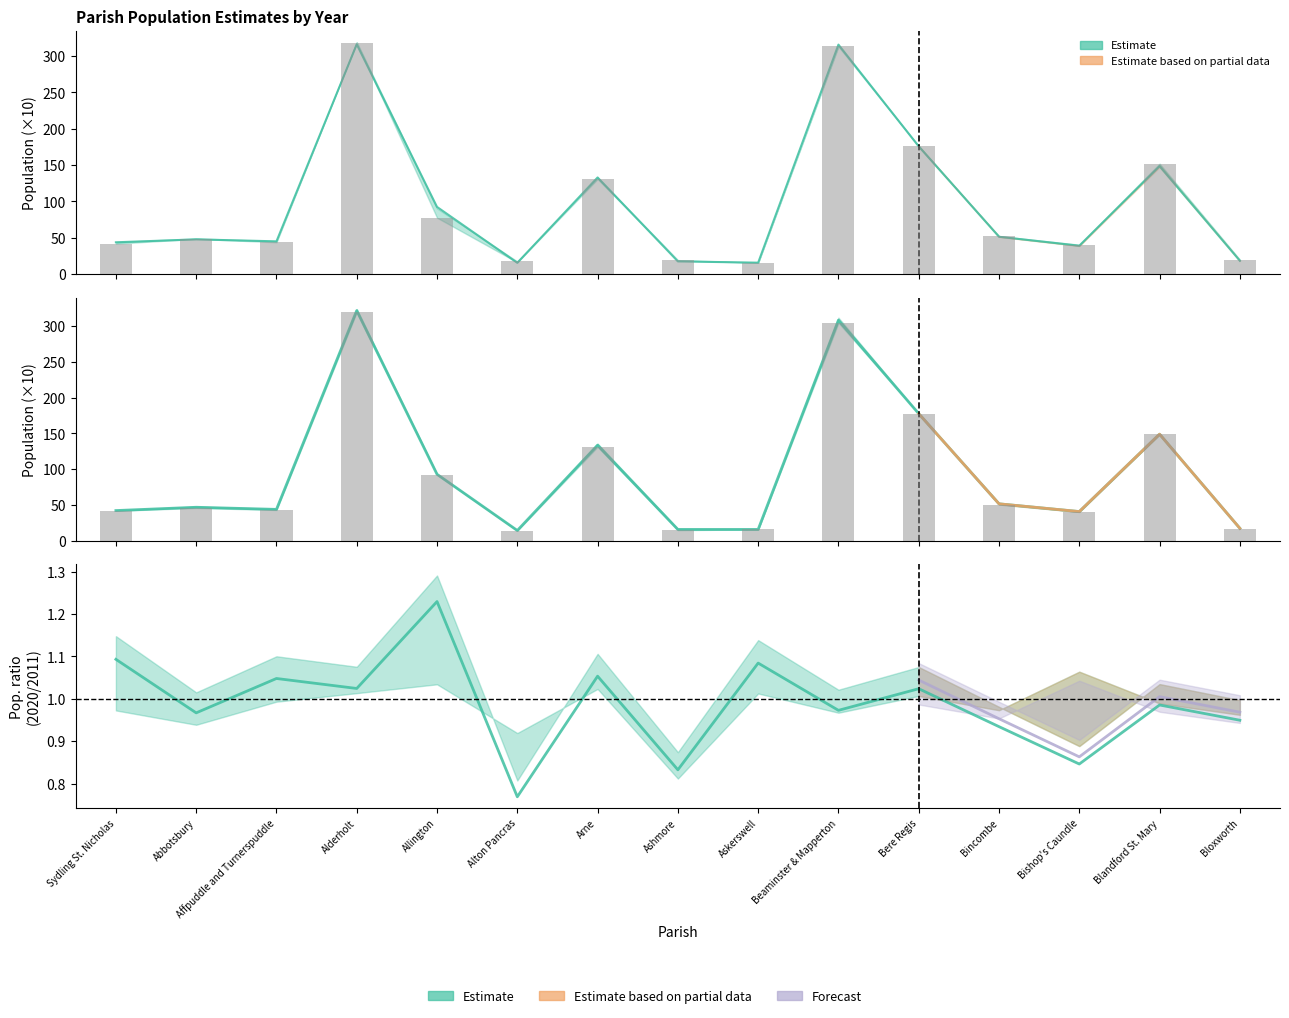

What is the total value across all series at Alton Pancras?

61.5